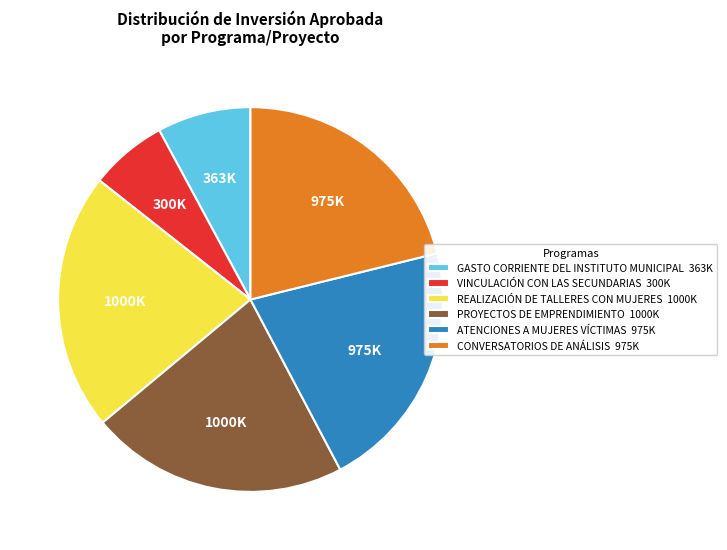

Is the sum of GASTO CORRIENTE DEL INSTITUTO MUNICIPAL 363K and PROYECTOS DE EMPRENDIMIENTO 1000K greater than half?

No